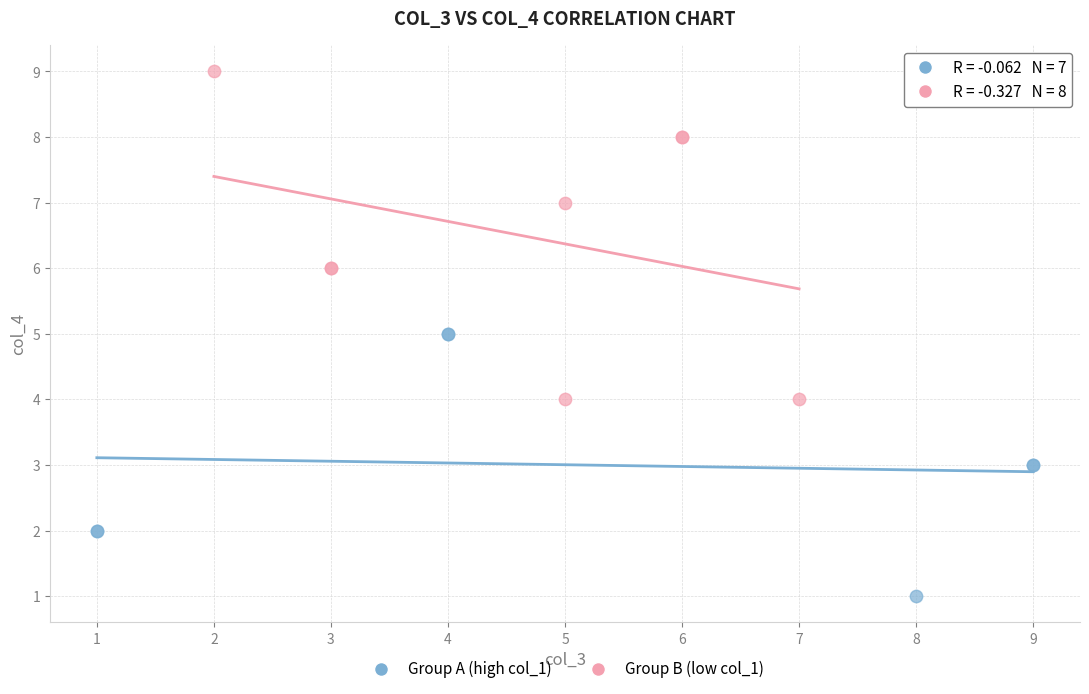

Which series contains the lowest Y value?

Group A (high col_1)